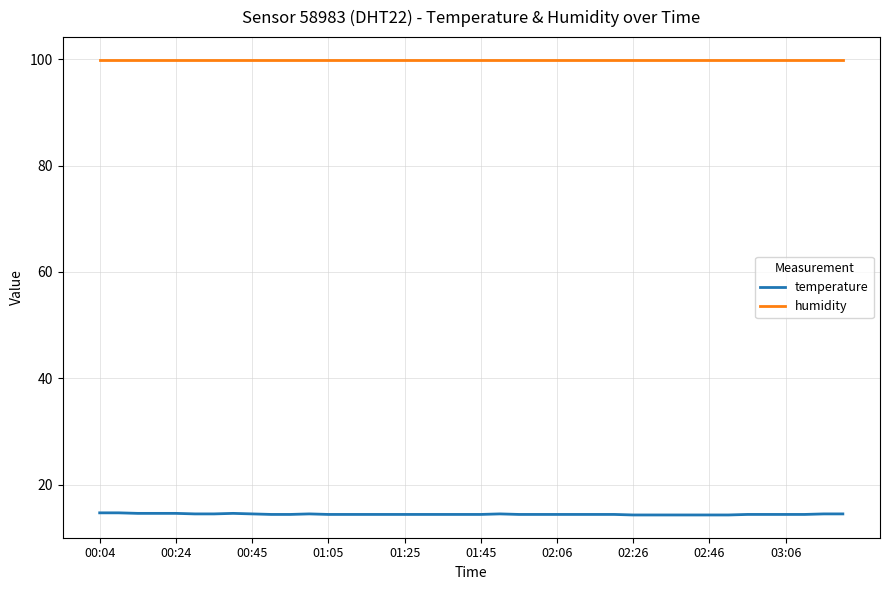

Which series has the largest total across all categories?

humidity